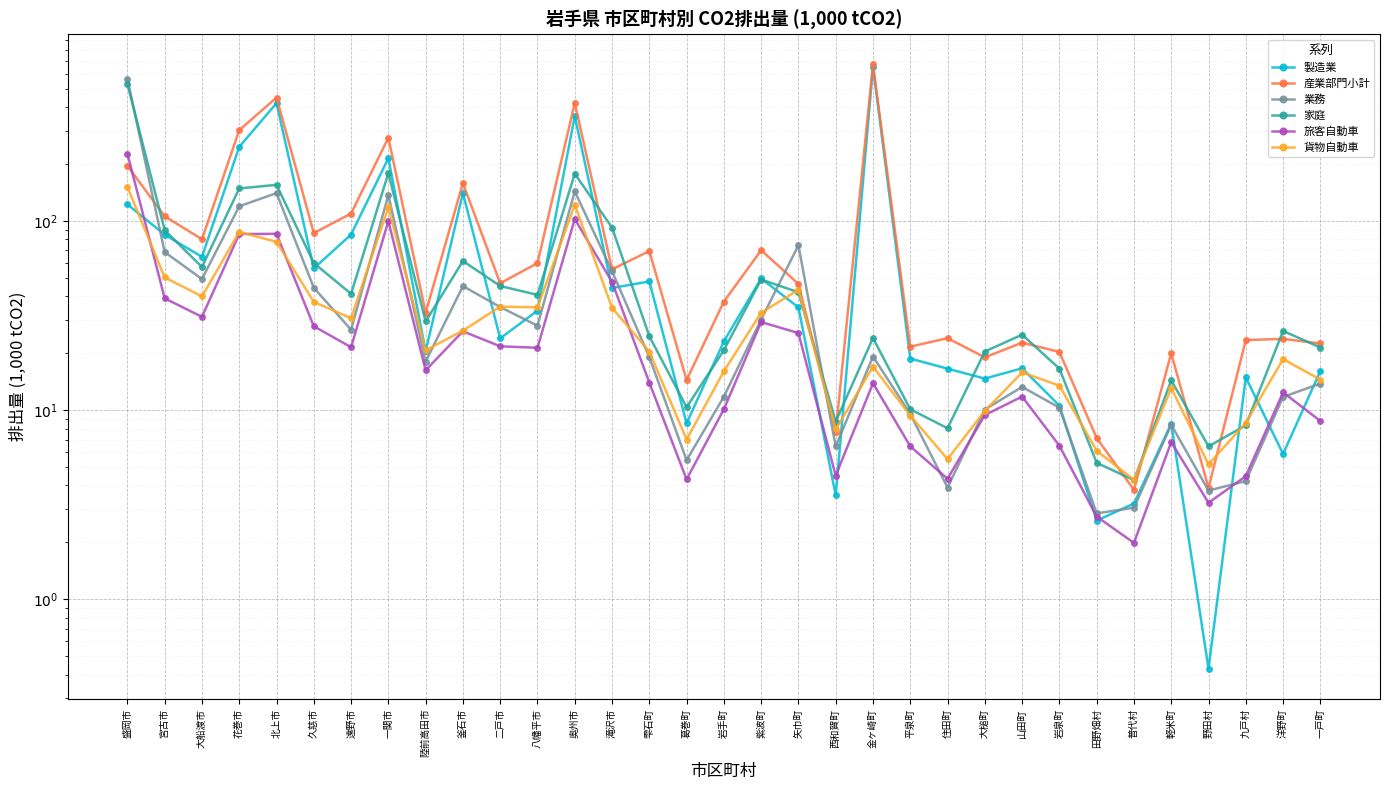

Read the 業務 value at 遠野市.

26.6